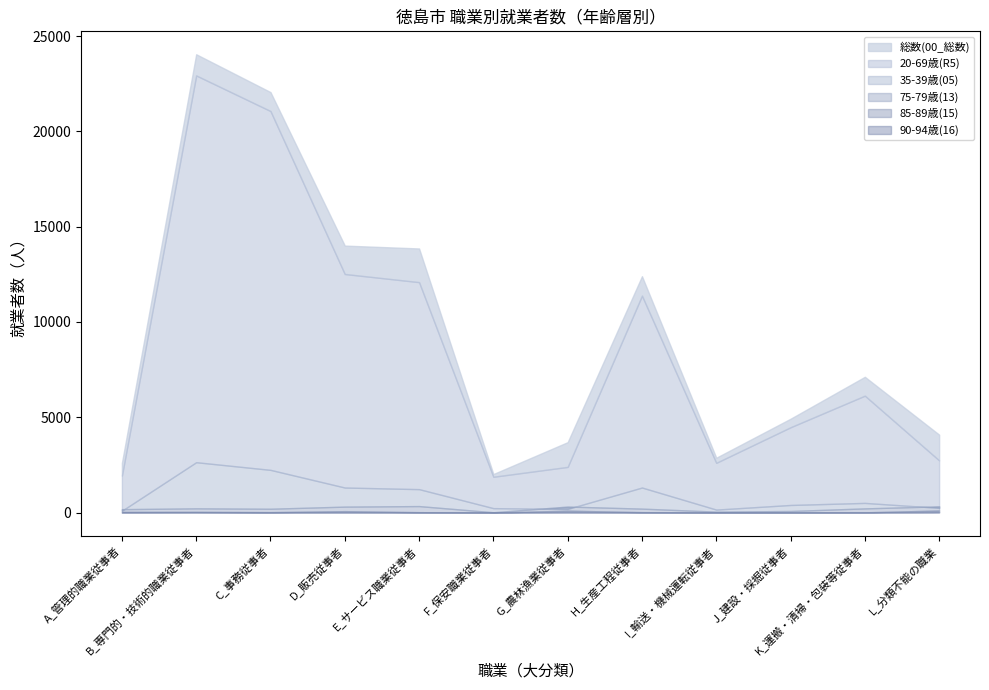

Reading right to left, transcribe all the data shown in this chart.

総数(00_総数): L_分類不能の職業=4090	K_運搬・清掃・包装等従事者=7123	J_建設・採掘従事者=4925	I_輸送・機械運転従事者=2879	H_生産工程従事者=12401	G_農林漁業従事者=3696	F_保安職業従事者=2023	E_サービス職業従事者=13856	D_販売従事者=14006	C_事務従事者=22058	B_専門的・技術的職業従事者=24043	A_管理的職業従事者=2607
35-39歳(05): L_分類不能の職業=249	K_運搬・清掃・包装等従事者=509	J_建設・採掘従事者=401	I_輸送・機械運転従事者=159	H_生産工程従事者=1316	G_農林漁業従事者=194	F_保安職業従事者=234	E_サービス職業従事者=1231	D_販売従事者=1316	C_事務従事者=2242	B_専門的・技術的職業従事者=2644	A_管理的職業従事者=98
75-79歳(13): L_分類不能の職業=329	K_運搬・清掃・包装等従事者=221	J_建設・採掘従事者=85	I_輸送・機械運転従事者=51	H_生産工程従事者=209	G_農林漁業従事者=317	F_保安職業従事者=19	E_サービス職業従事者=342	D_販売従事者=314	C_事務従事者=203	B_専門的・技術的職業従事者=224	A_管理的職業従事者=181
85-89歳(15): L_分類不能の職業=110	K_運搬・清掃・包装等従事者=15	J_建設・採掘従事者=6	I_輸送・機械運転従事者=1	H_生産工程従事者=24	G_農林漁業従事者=102	F_保安職業従事者=1	E_サービス職業従事者=23	D_販売従事者=76	C_事務従事者=25	B_専門的・技術的職業従事者=42	A_管理的職業従事者=39
90-94歳(16): L_分類不能の職業=35	K_運搬・清掃・包装等従事者=2	J_建設・採掘従事者=0	I_輸送・機械運転従事者=0	H_生産工程従事者=3	G_農林漁業従事者=29	F_保安職業従事者=0	E_サービス職業従事者=3	D_販売従事者=19	C_事務従事者=3	B_専門的・技術的職業従事者=17	A_管理的職業従事者=5
20-69歳(R5): L_分類不能の職業=2740	K_運搬・清掃・包装等従事者=6135	J_建設・採掘従事者=4478	I_輸送・機械運転従事者=2612	H_生産工程従事者=11382	G_農林漁業従事者=2398	F_保安職業従事者=1881	E_サービス職業従事者=12090	D_販売従事者=12517	C_事務従事者=21065	B_専門的・技術的職業従事者=22932	A_管理的職業従事者=1941